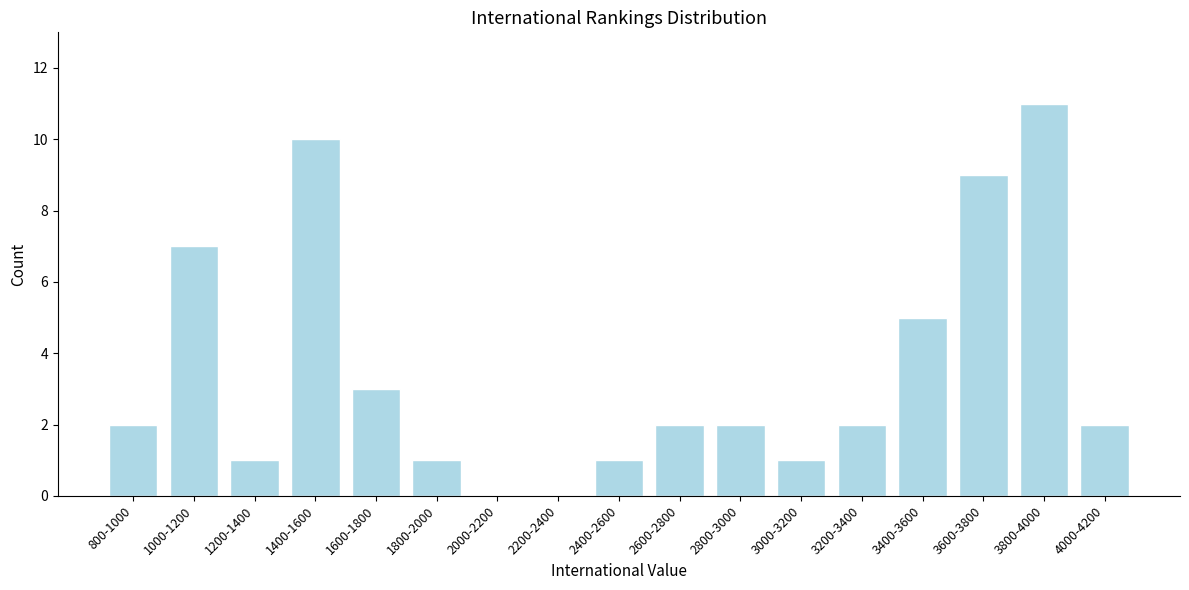

Reading left to right, extract all data points from this chart.

800-1000=2	1000-1200=7	1200-1400=1	1400-1600=10	1600-1800=3	1800-2000=1	2000-2200=0	2200-2400=0	2400-2600=1	2600-2800=2	2800-3000=2	3000-3200=1	3200-3400=2	3400-3600=5	3600-3800=9	3800-4000=11	4000-4200=2